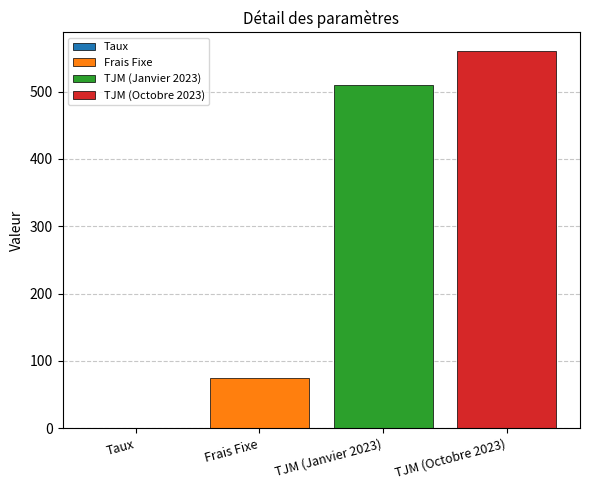

Are the bars horizontal?

No